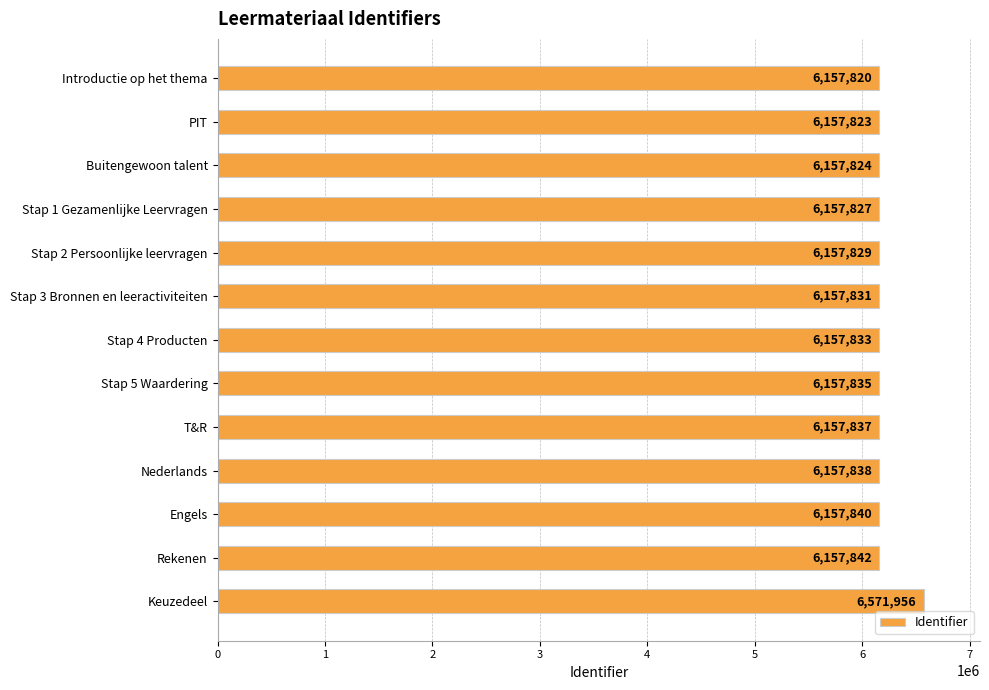

At which label is the value closest to 6364888?

Rekenen